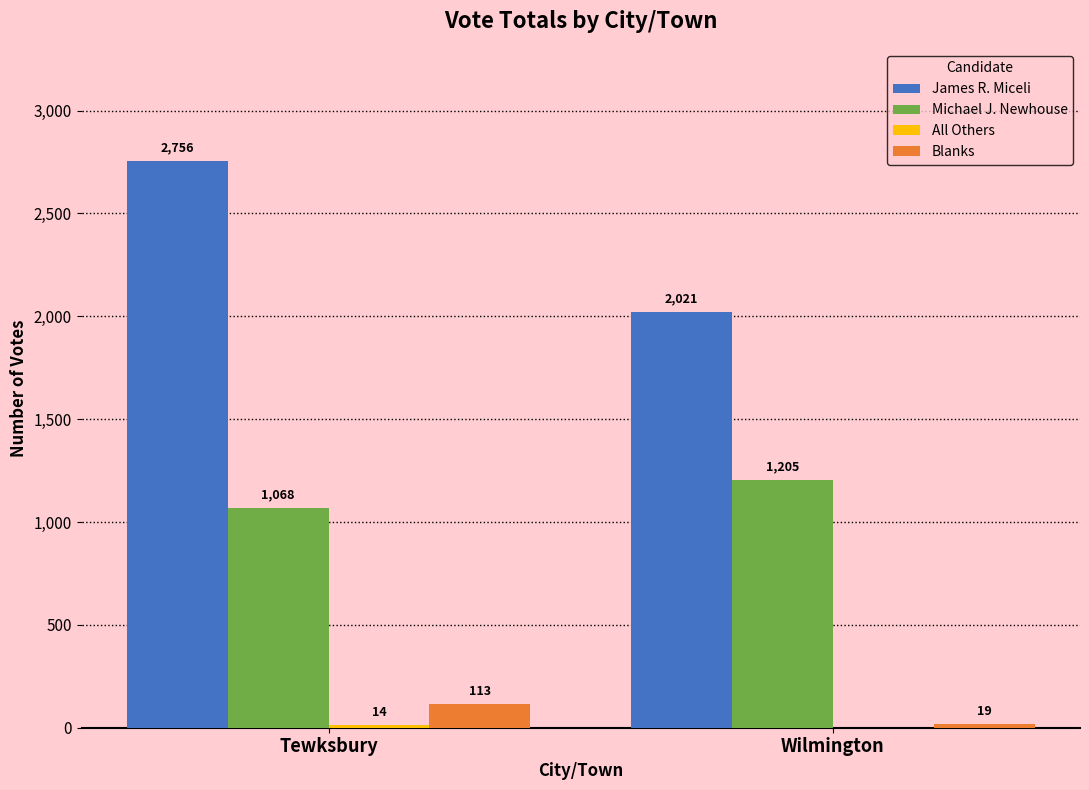

Which category has the highest value across all series?

Tewksbury